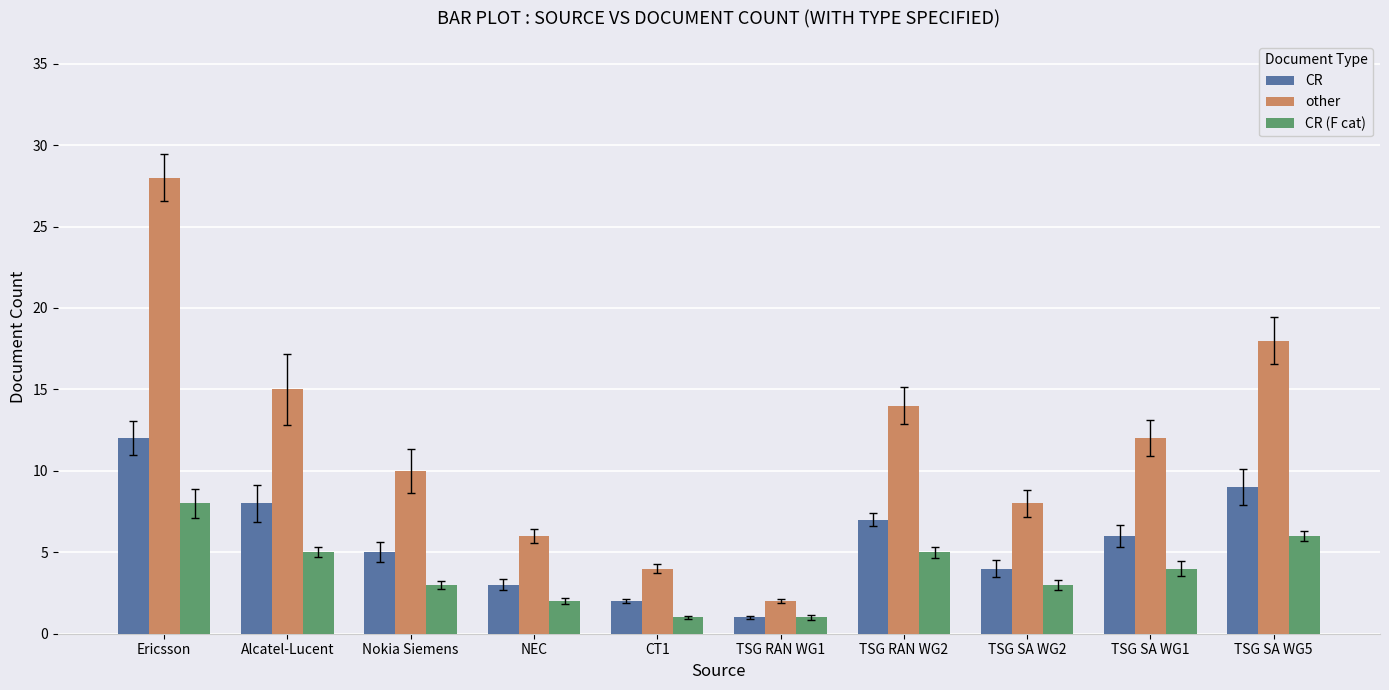

What are all the series names shown in the legend?

CR, other, CR (F cat)